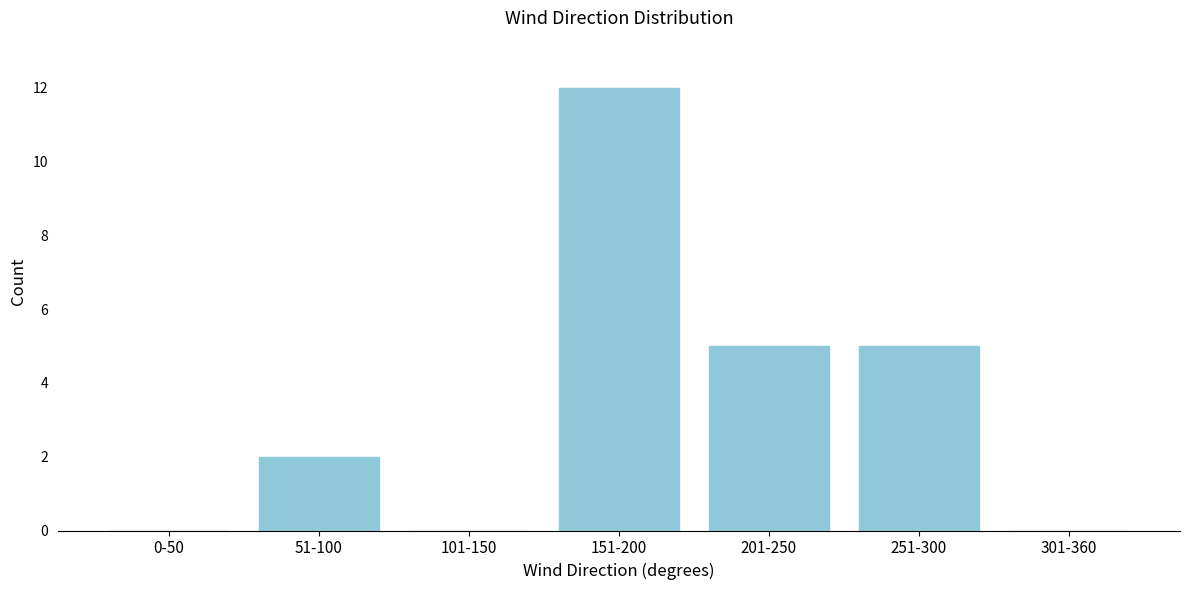

Reading right to left, transcribe all the data shown in this chart.

301-360=0	251-300=5	201-250=5	151-200=12	101-150=0	51-100=2	0-50=0